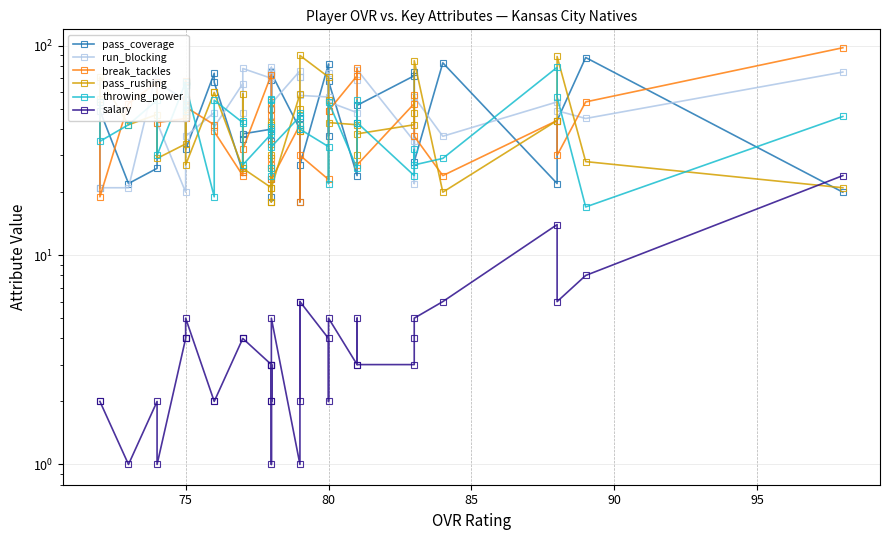

How many intersections are there between pass_rushing and pass_coverage?

19